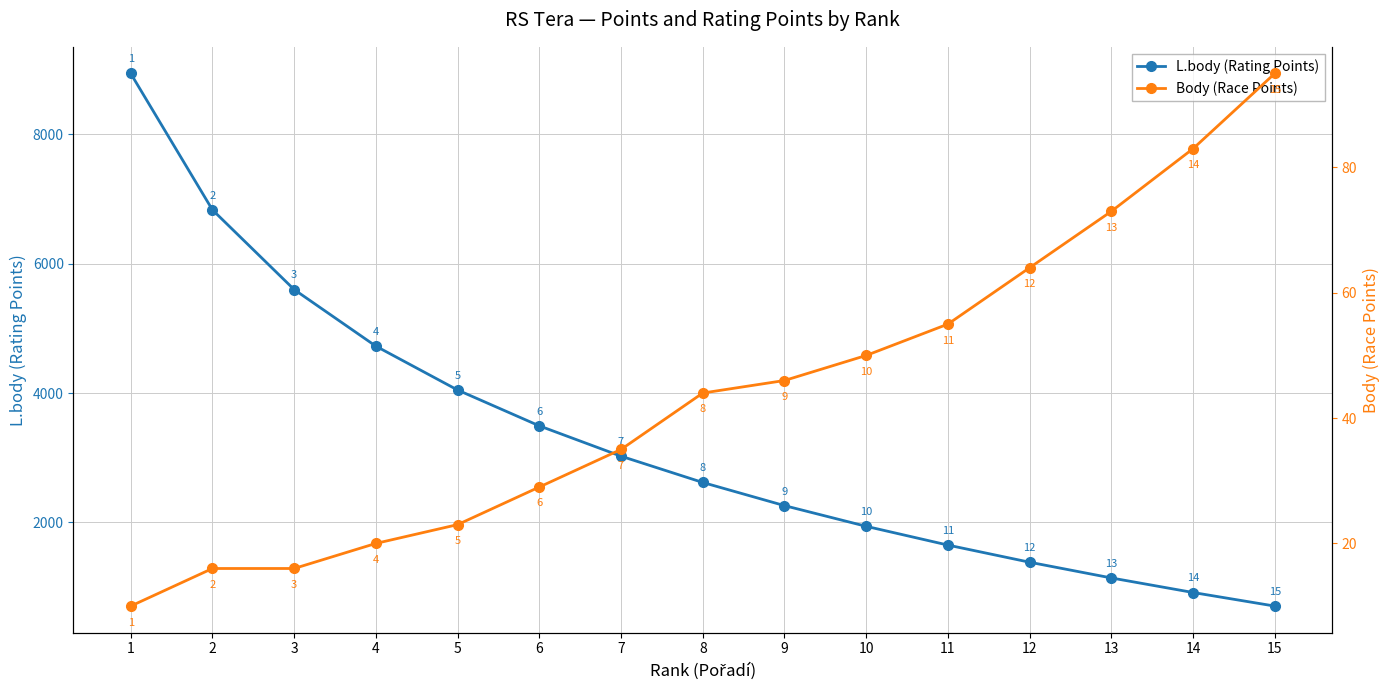

How many data points in Body (Race Points) are less than 44?

7